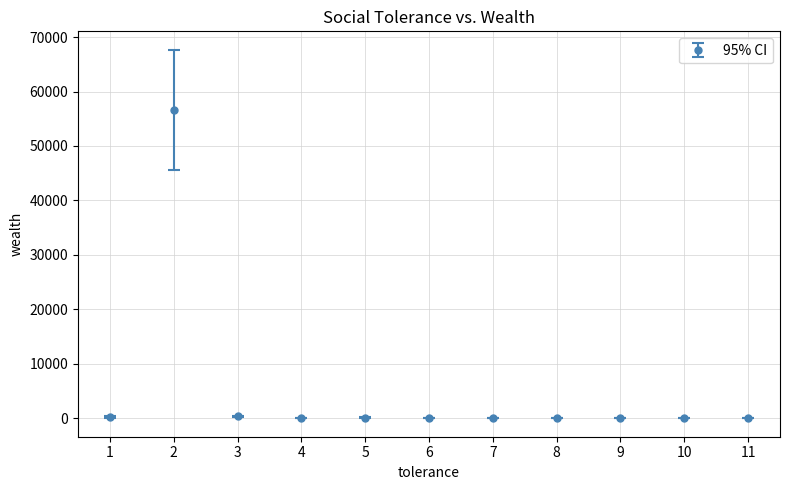

At which category does the data reach its first local peak?

2